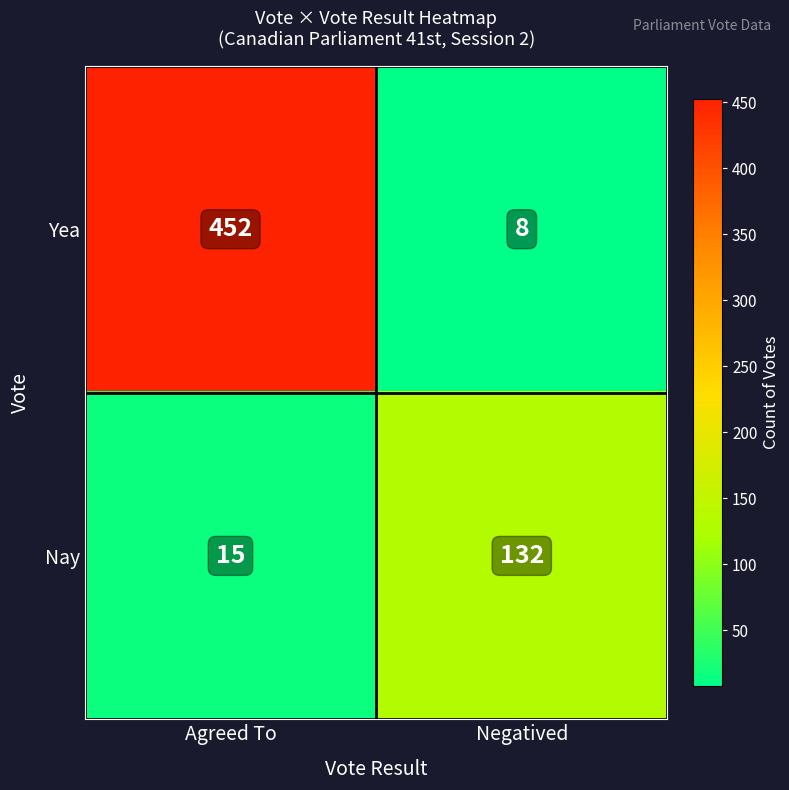

Reading right to left, transcribe all the data shown in this chart.

Yea: 8	452
Nay: 132	15